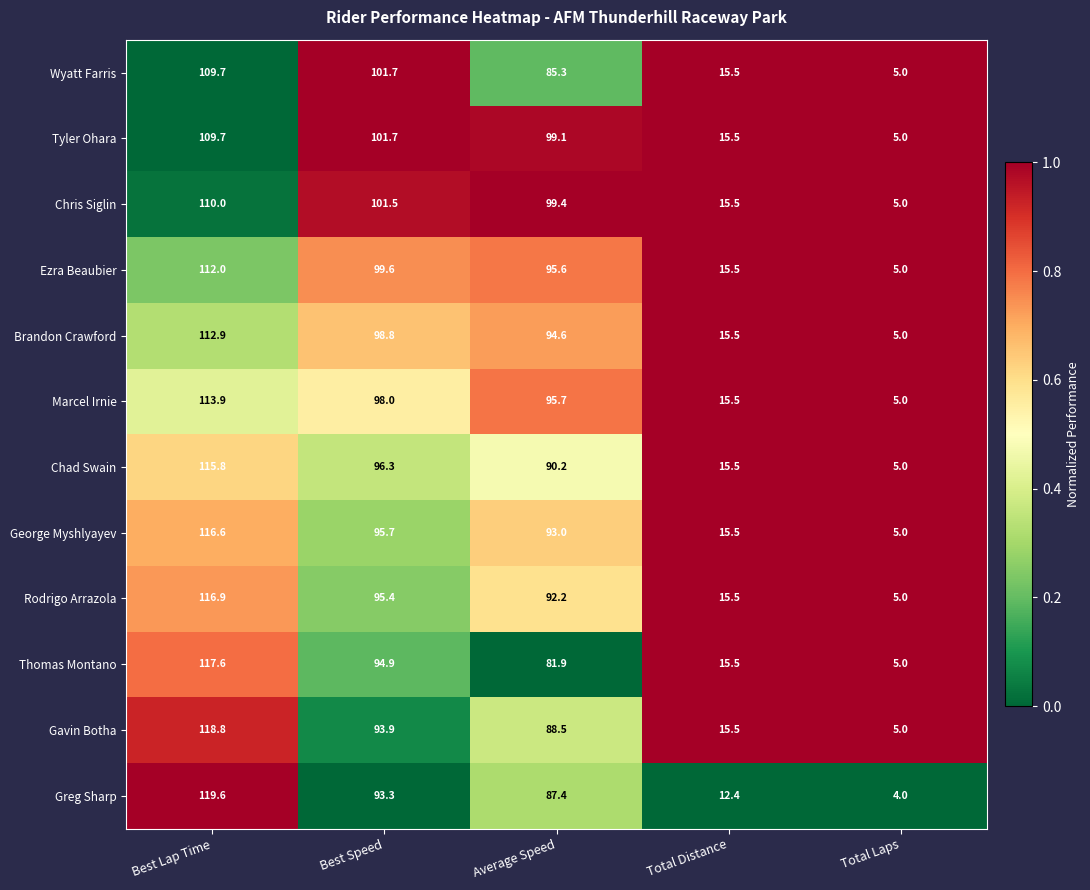

What is the difference between the maximum and minimum values in the Thomas Montano series?

112.6